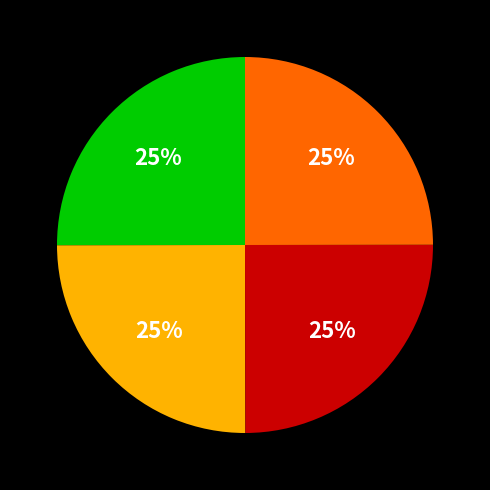

Is there a majority slice in this chart?

No